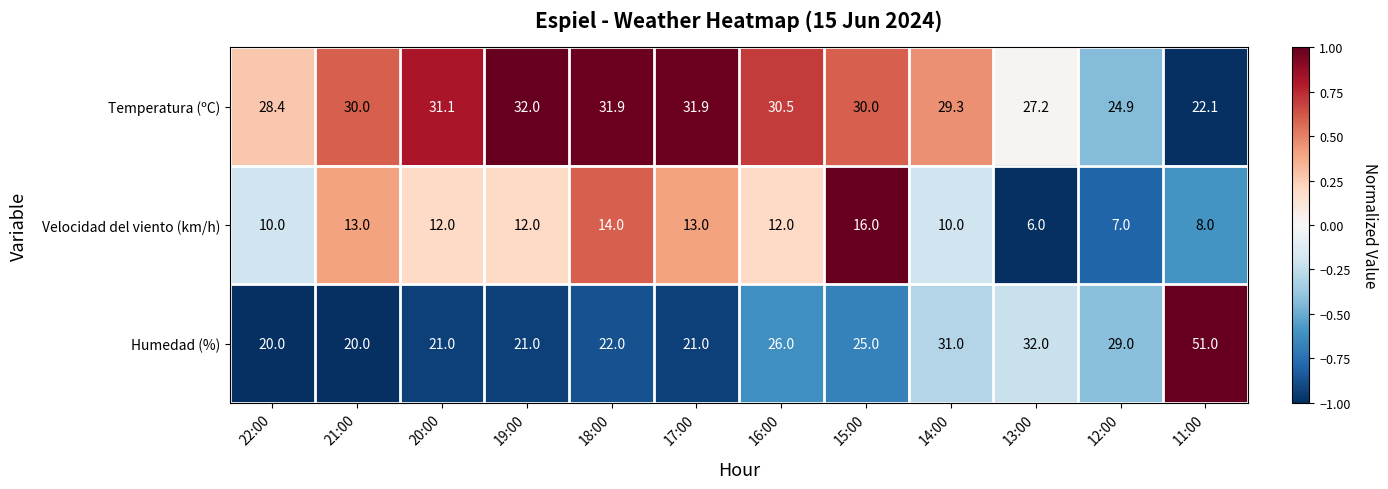

What is the spread (max minus min) of values at 13:00?

26.0